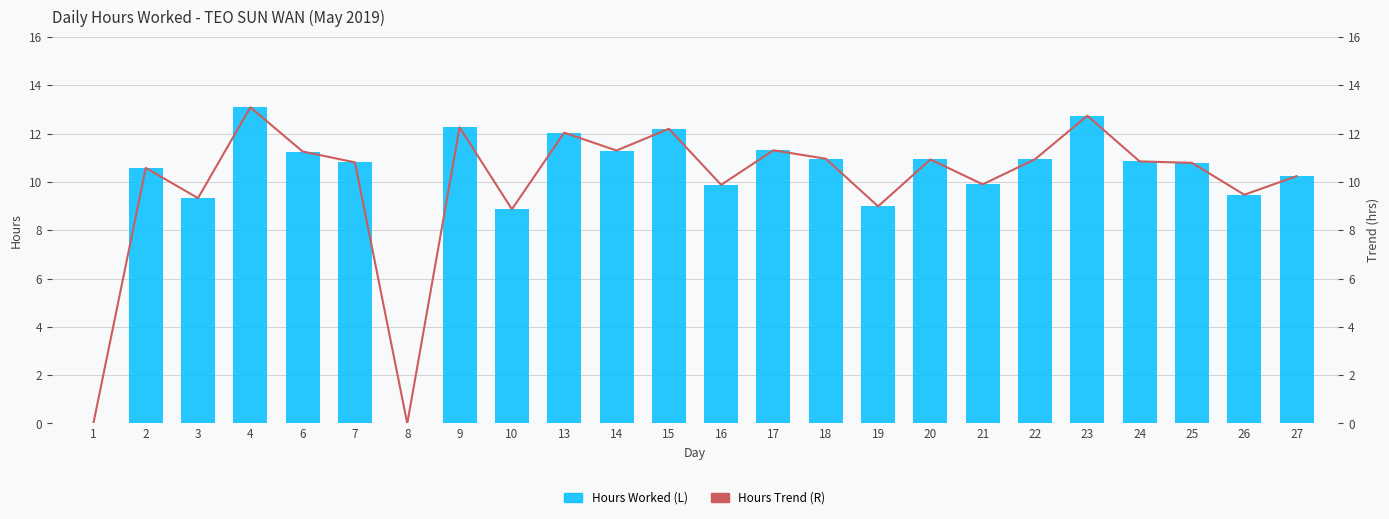

Which series has the largest total across all categories?

Hours Worked (L)